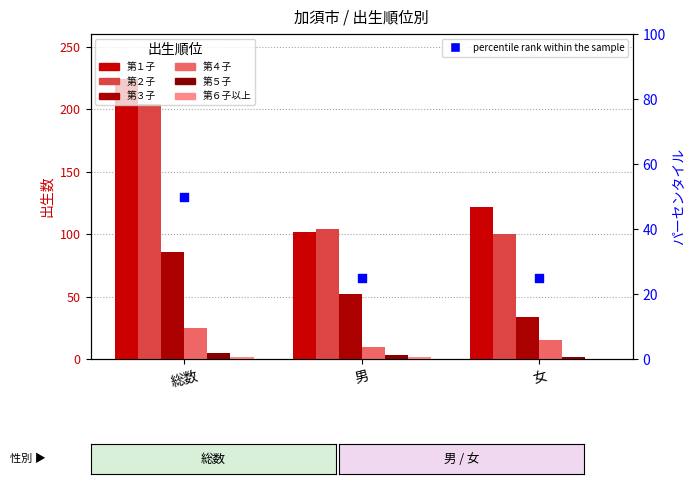

Which series reaches the minimum Y coordinate?

第６子以上